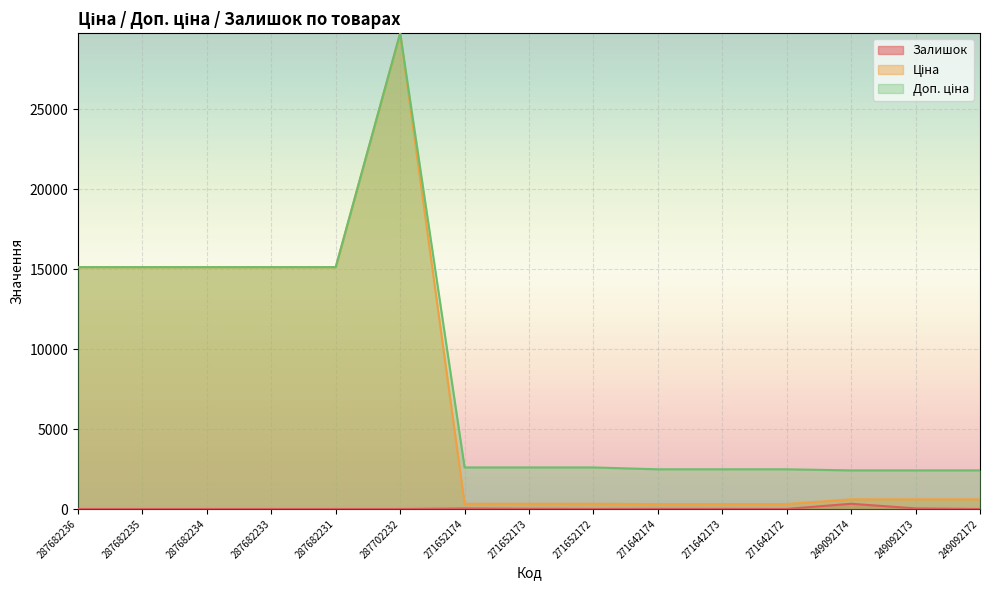

What is the maximum value for Ціна?

29747.2